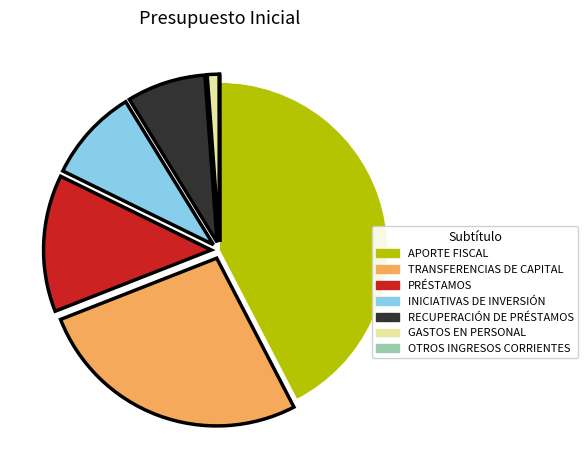

Does any single category account for the majority?

No